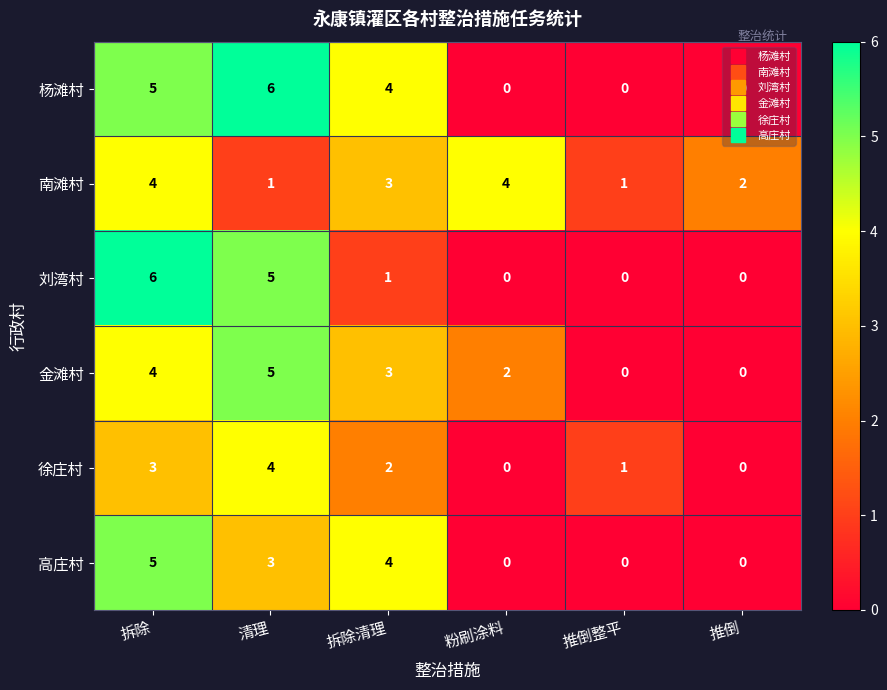

How many categories are shown in the chart?

6